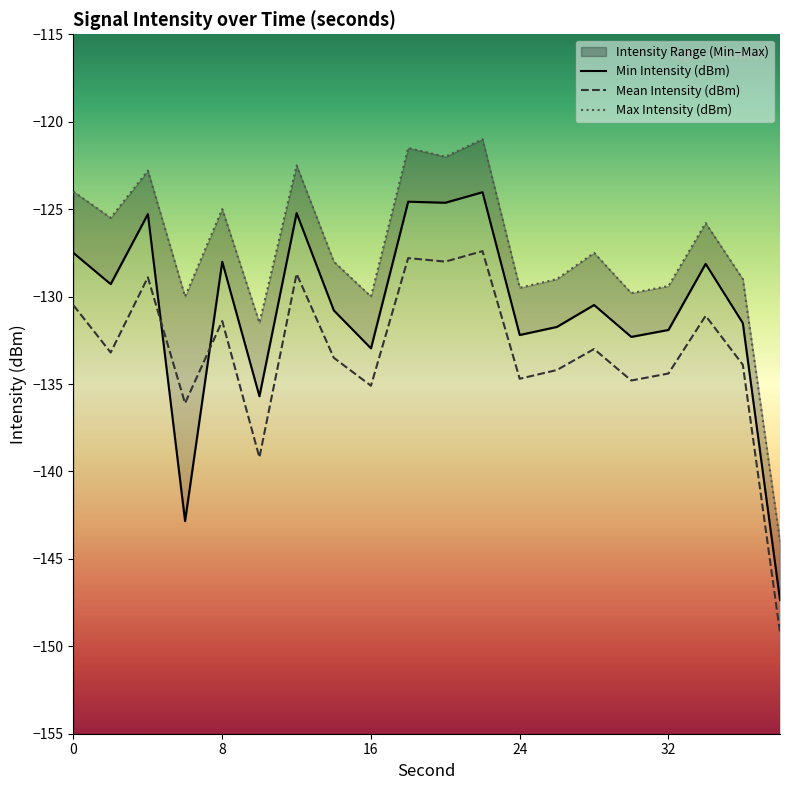

True or false: Mean Intensity (dBm) has a value of -33.4 at 32.

False